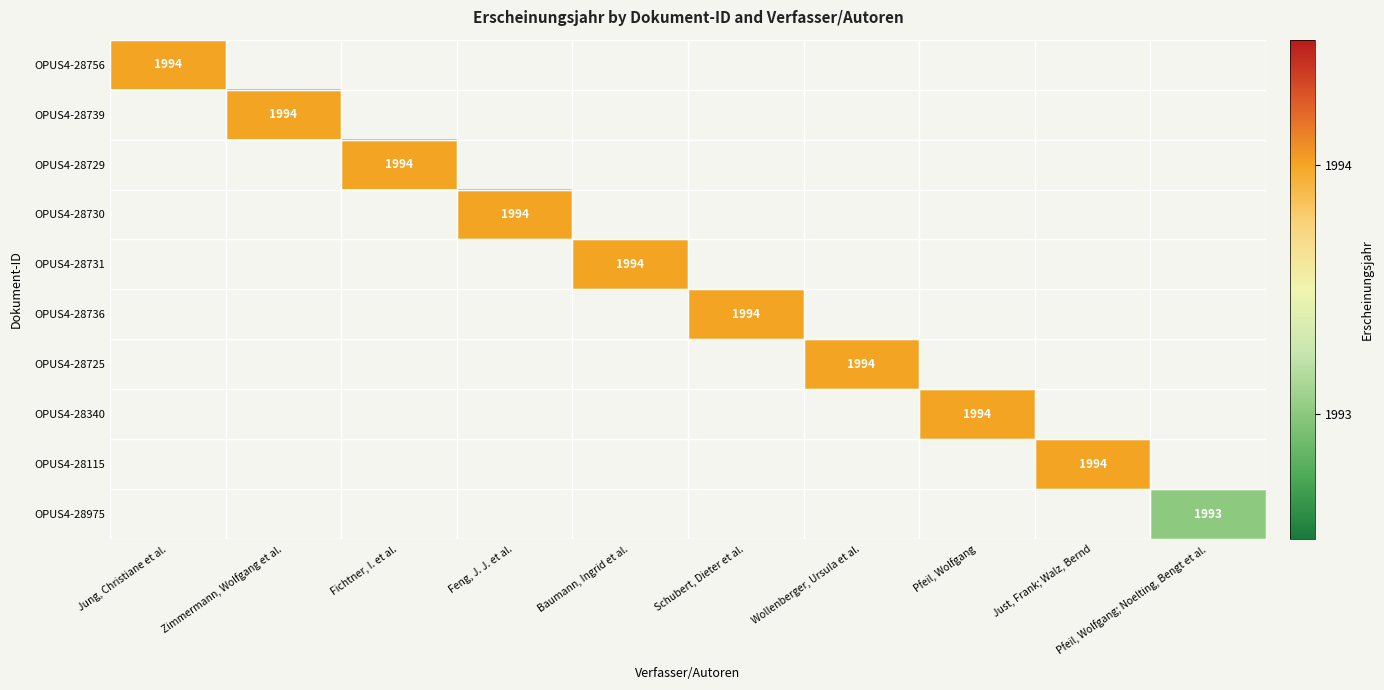

The value of OPUS4-28739 at Zimmermann, Wolfgang et al. is 3336. True or false?

False